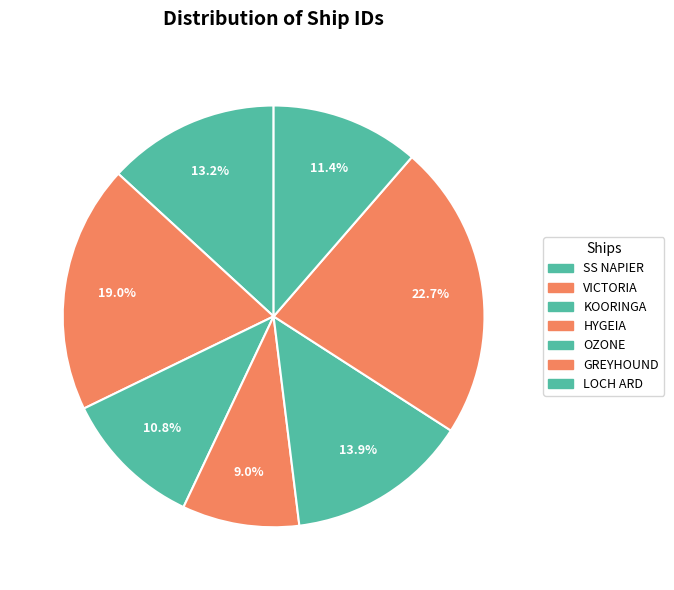

How many slices are in this pie chart?

7